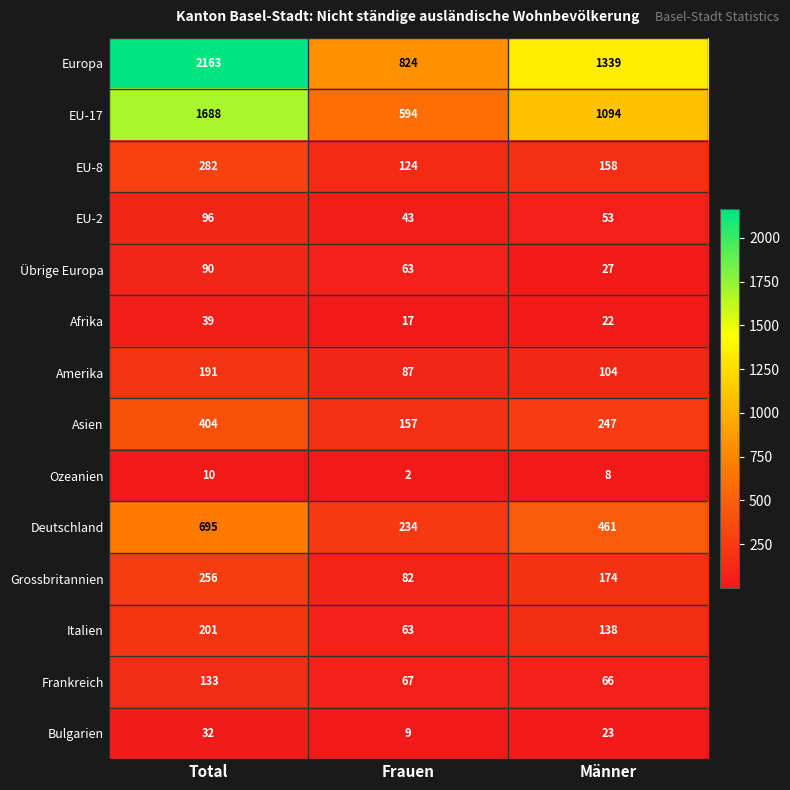

What is the smallest value displayed?

2